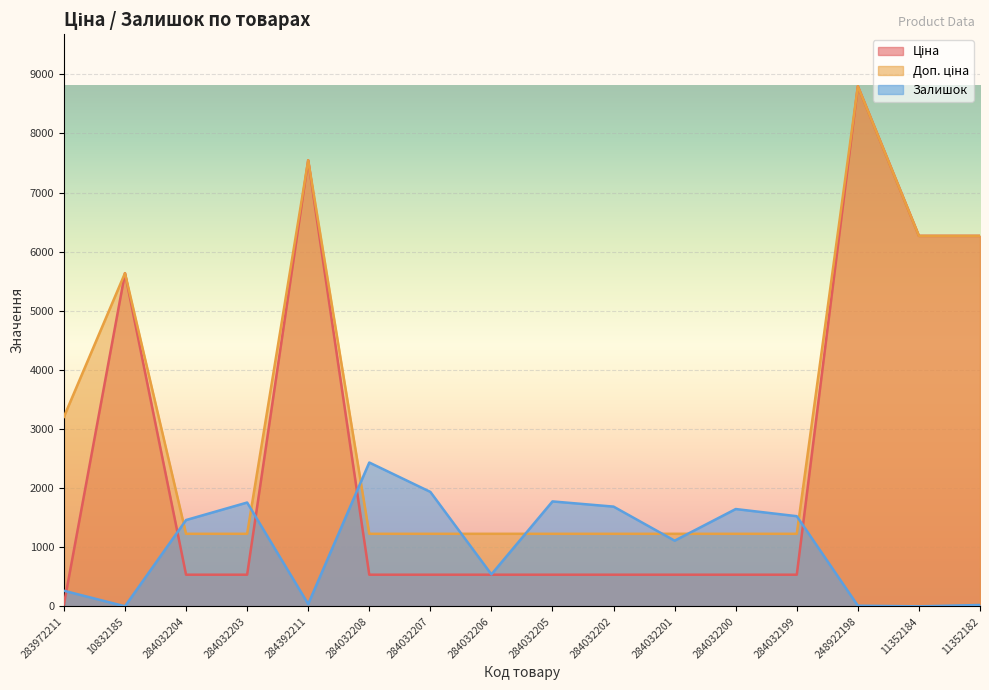

How many interior local peaks does the Ціна series have?

3